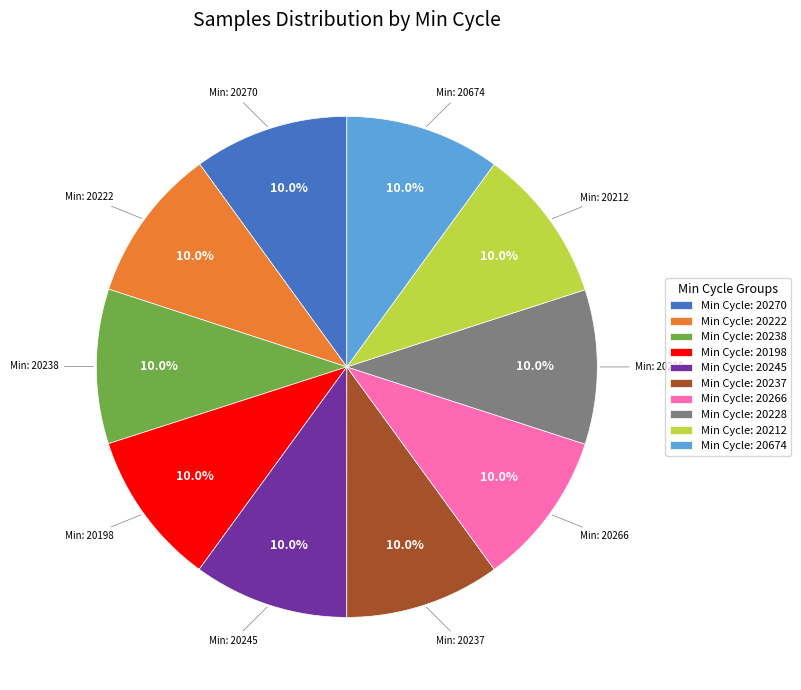

What is the total percentage of Min Cycle: 20270 and Min Cycle: 20212?

20.0%